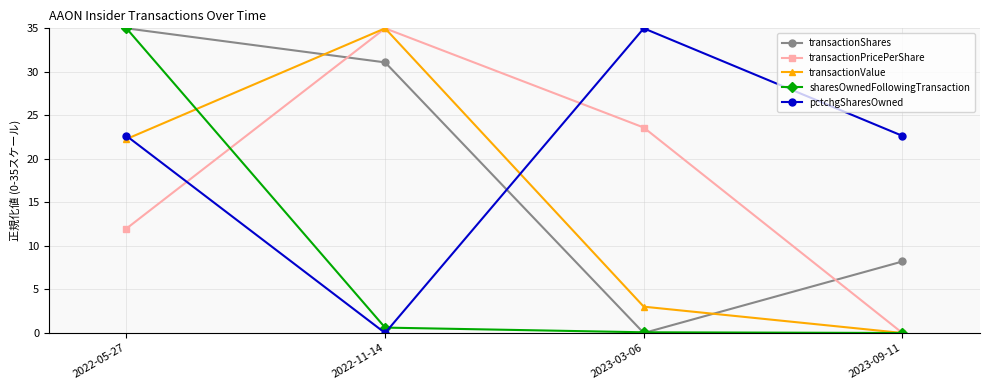

Read the transactionPricePerShare value at 2022-05-27.

12.0